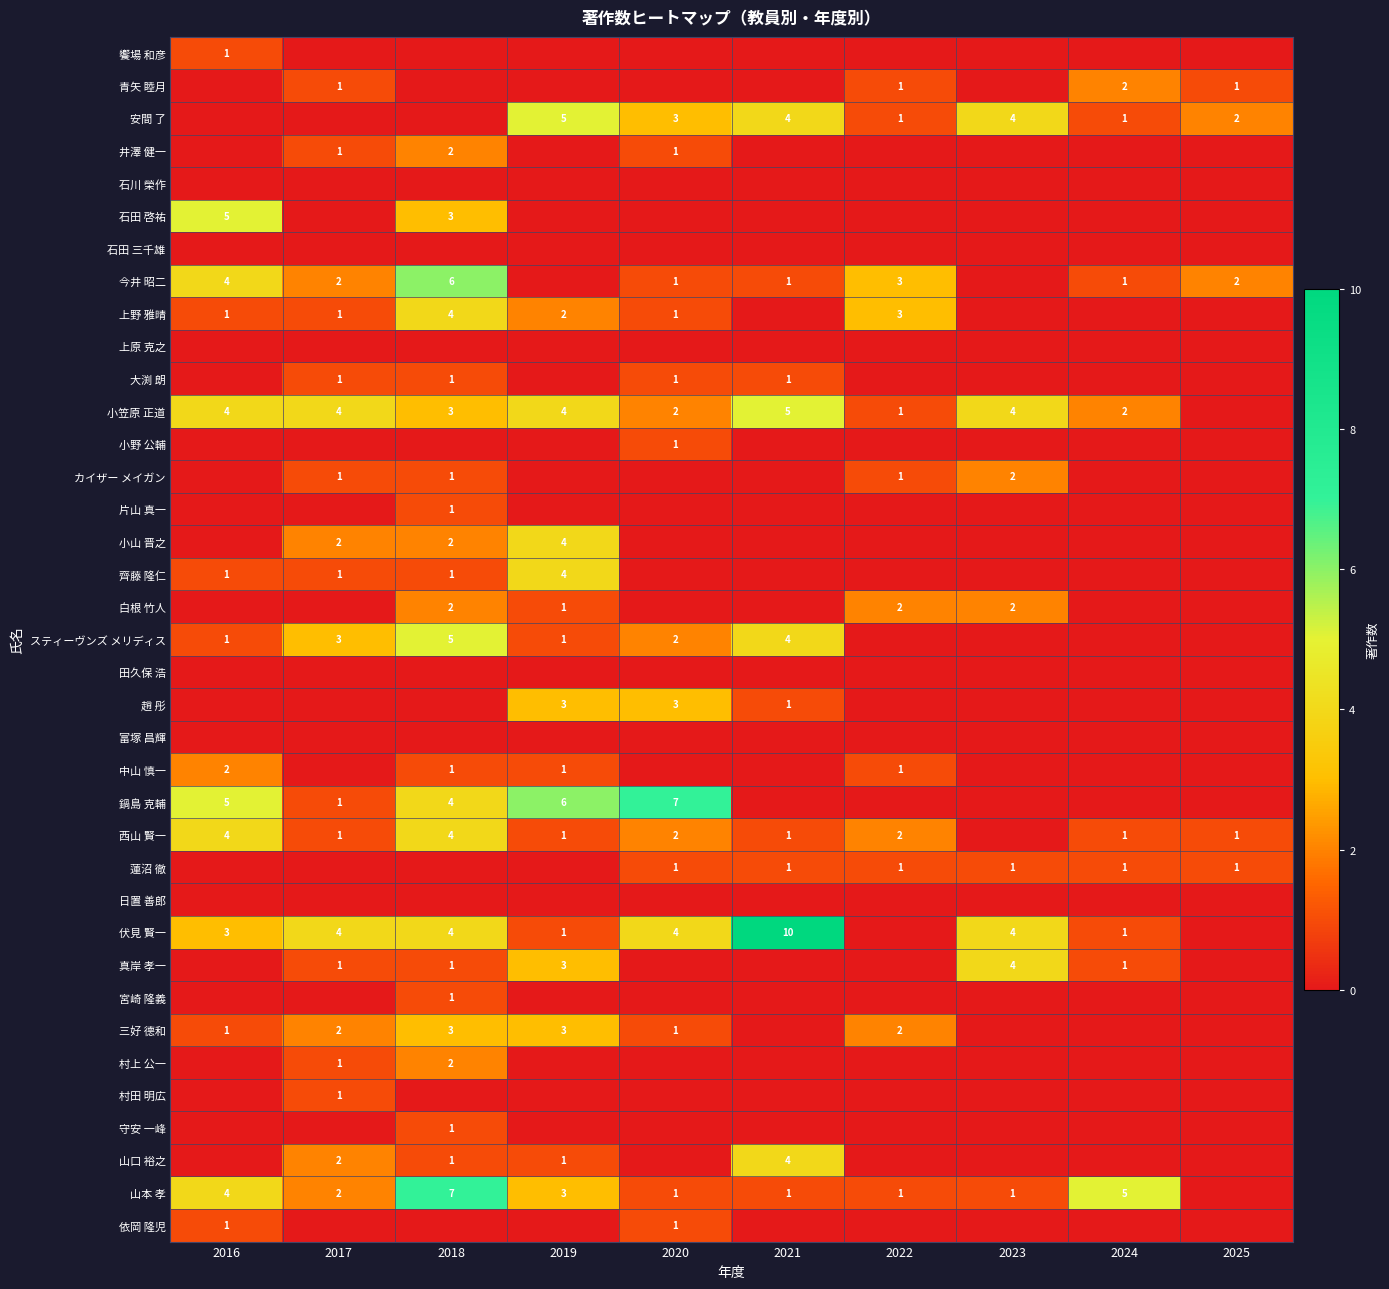

What is the difference between the maximum and minimum values in the 饗場 和彦 series?

1